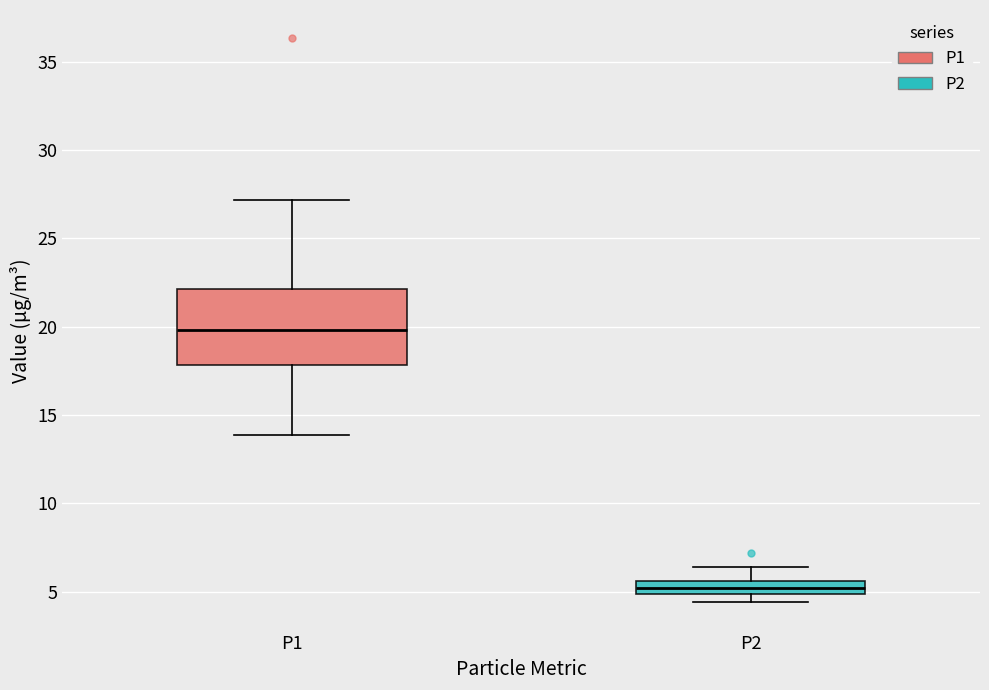

Which box has the lowest median line?

P2